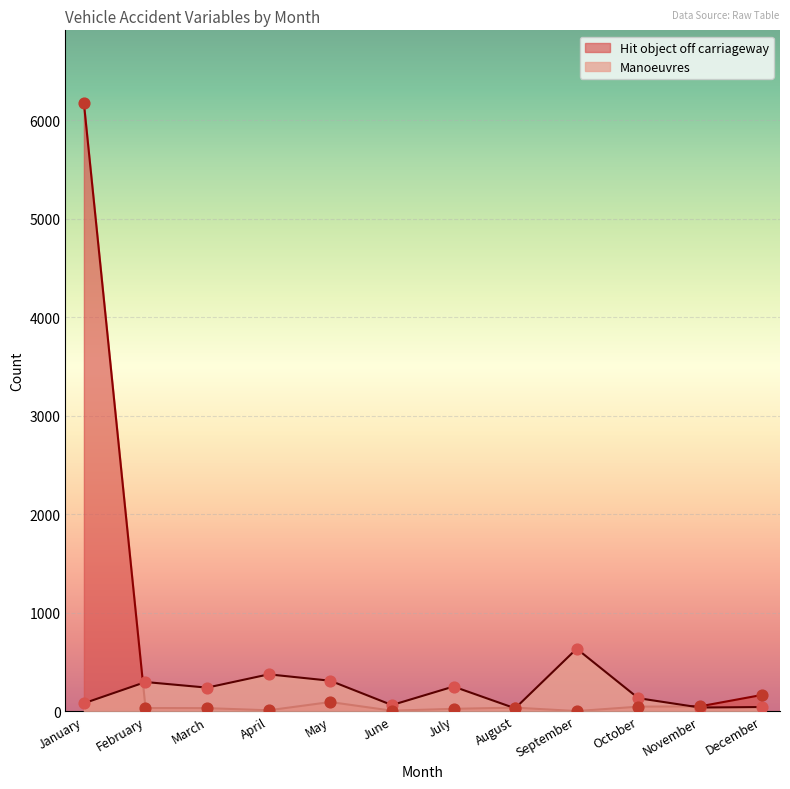

At which category is the sum across all series the highest?

January